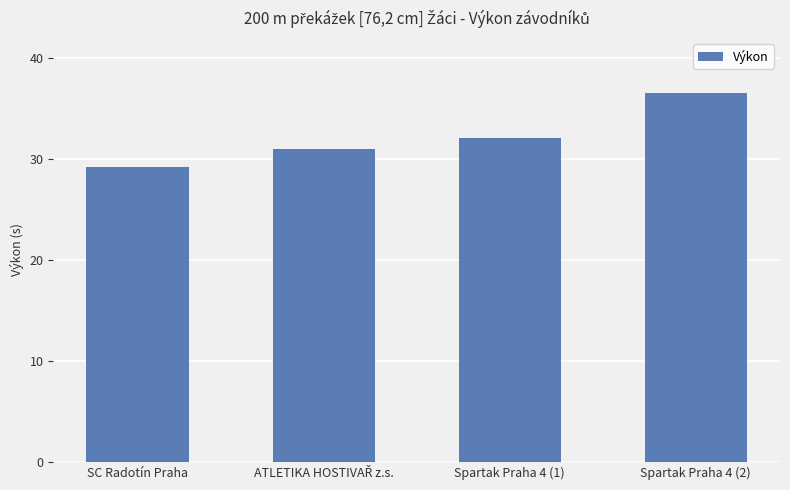

Count the number of values greater than 32.

2